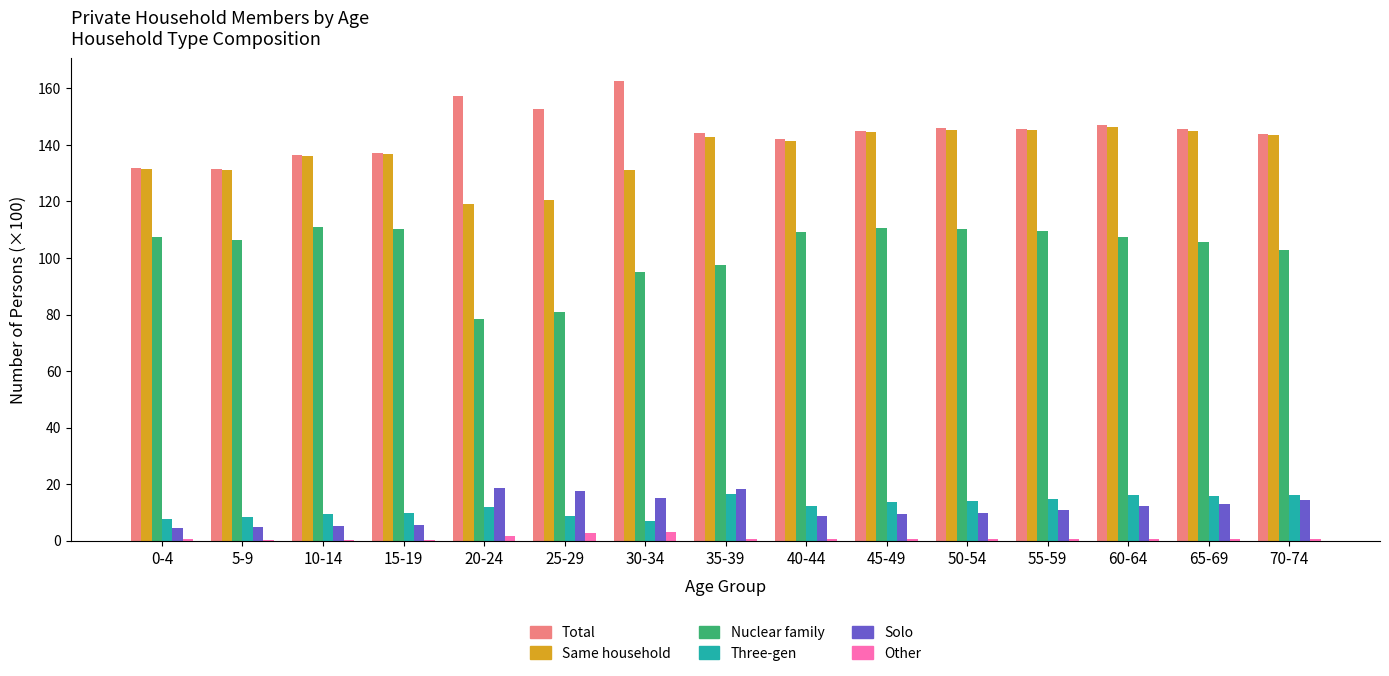

What is the difference between the Other values at 20-24 and 35-39?

1.0